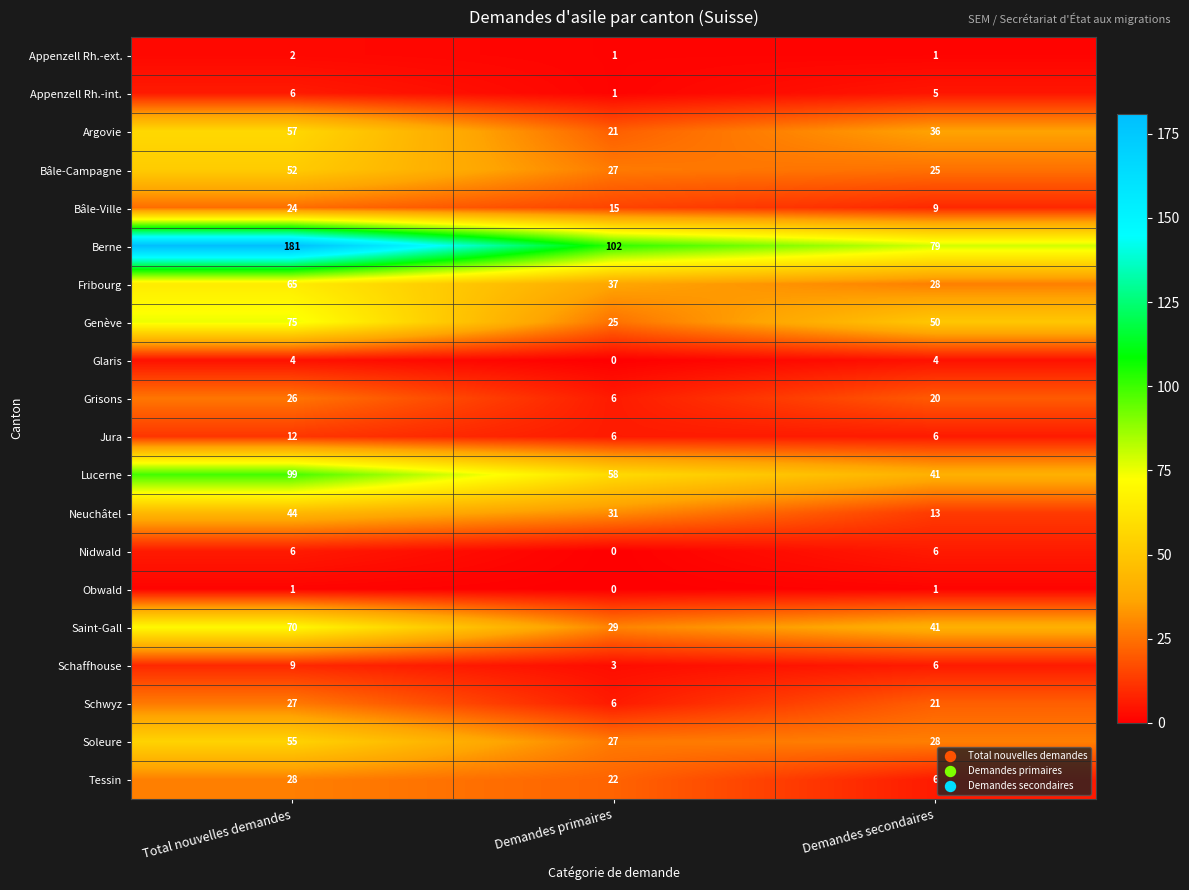

True or false: Nidwald has a value of 6 at Demandes secondaires.

True